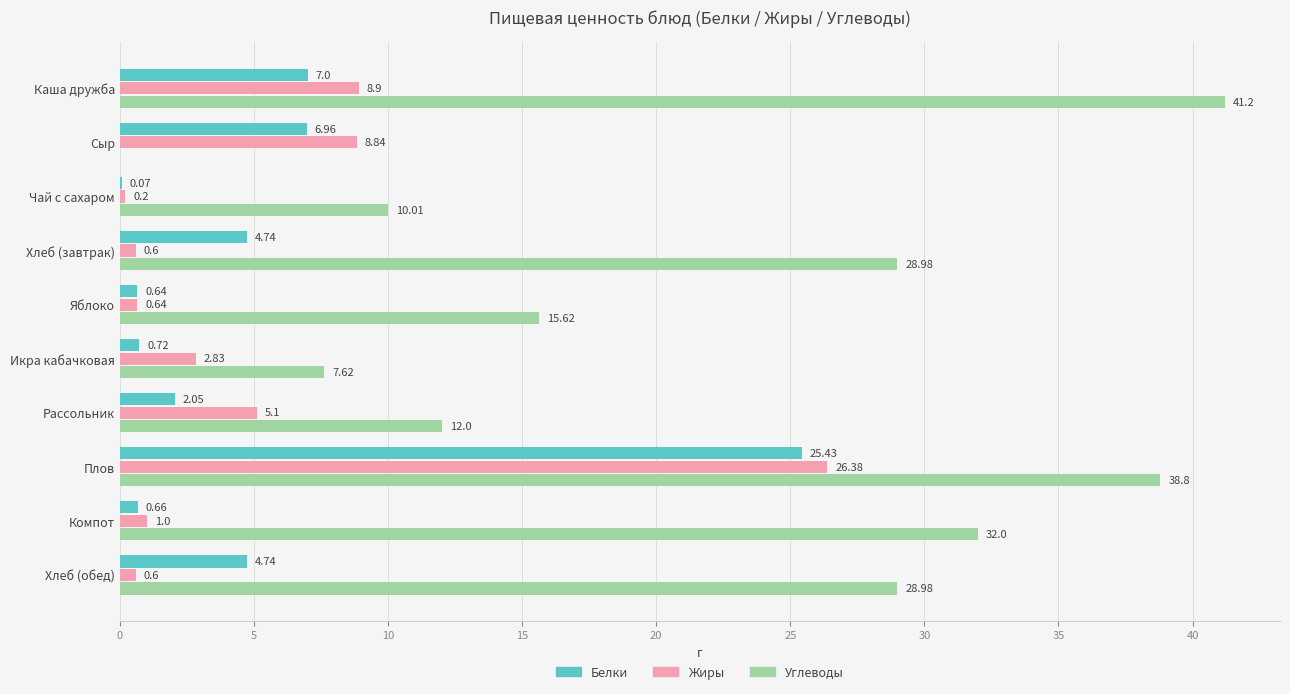

What is the sum of the Белки values at Яблоко and Рассольник?

2.7